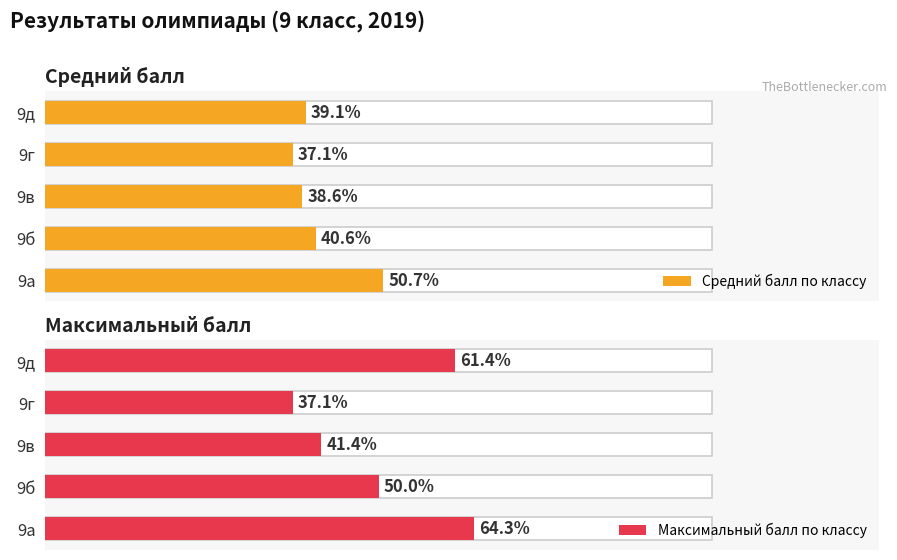

Between 9а and 9г, which series saw the biggest shift?

Максимальный балл по классу